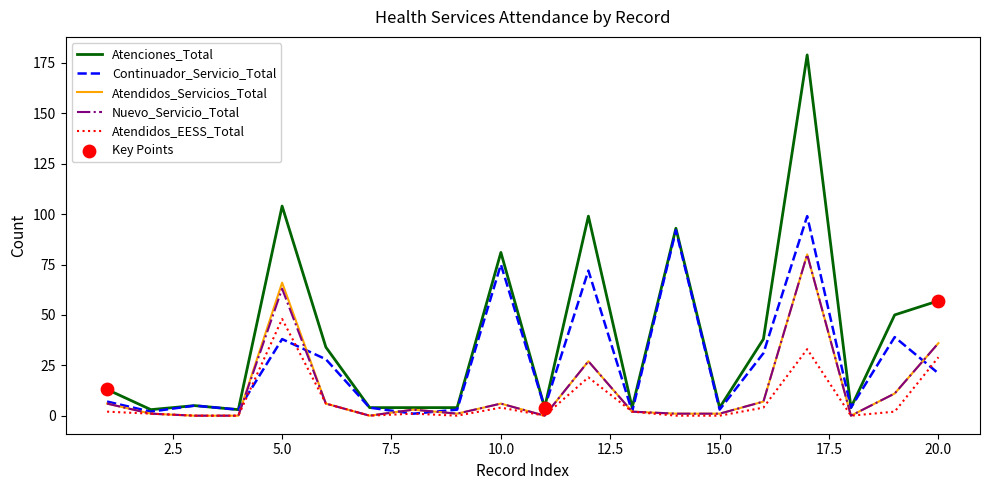

Which series has the widest spread of values?

Atenciones_Total